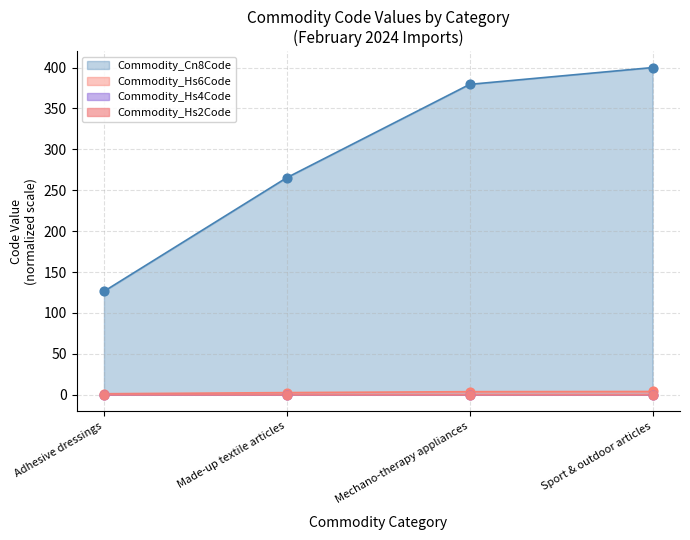

Which series reaches the maximum Y coordinate?

Commodity_Cn8Code